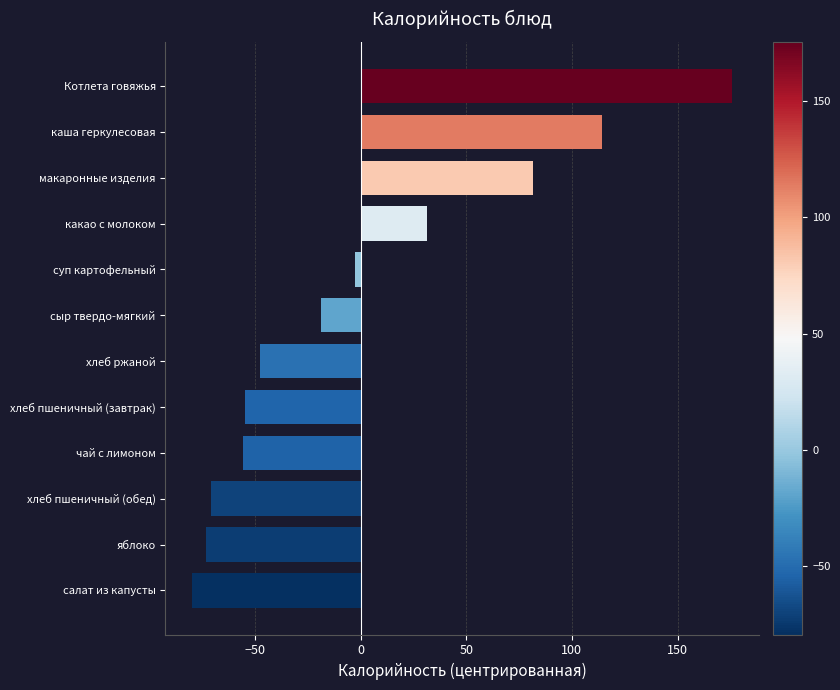

The value at хлеб пшеничный (завтрак) is -81.5. True or false?

False